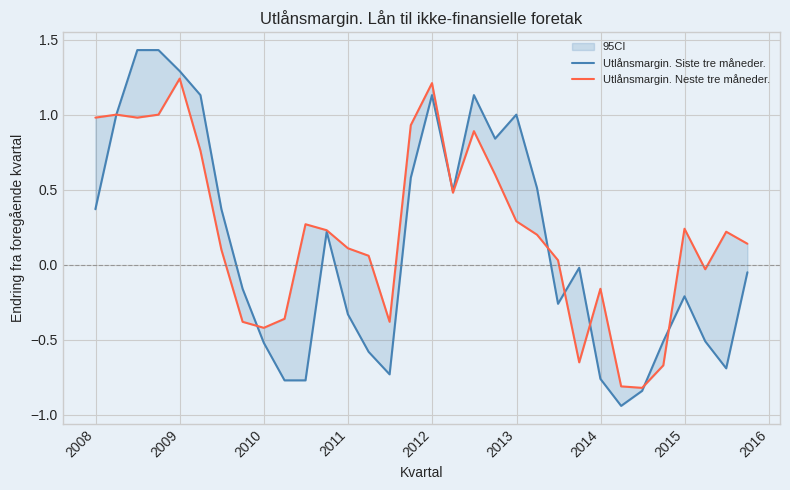

At how many categories does at least one series exceed 0?

22